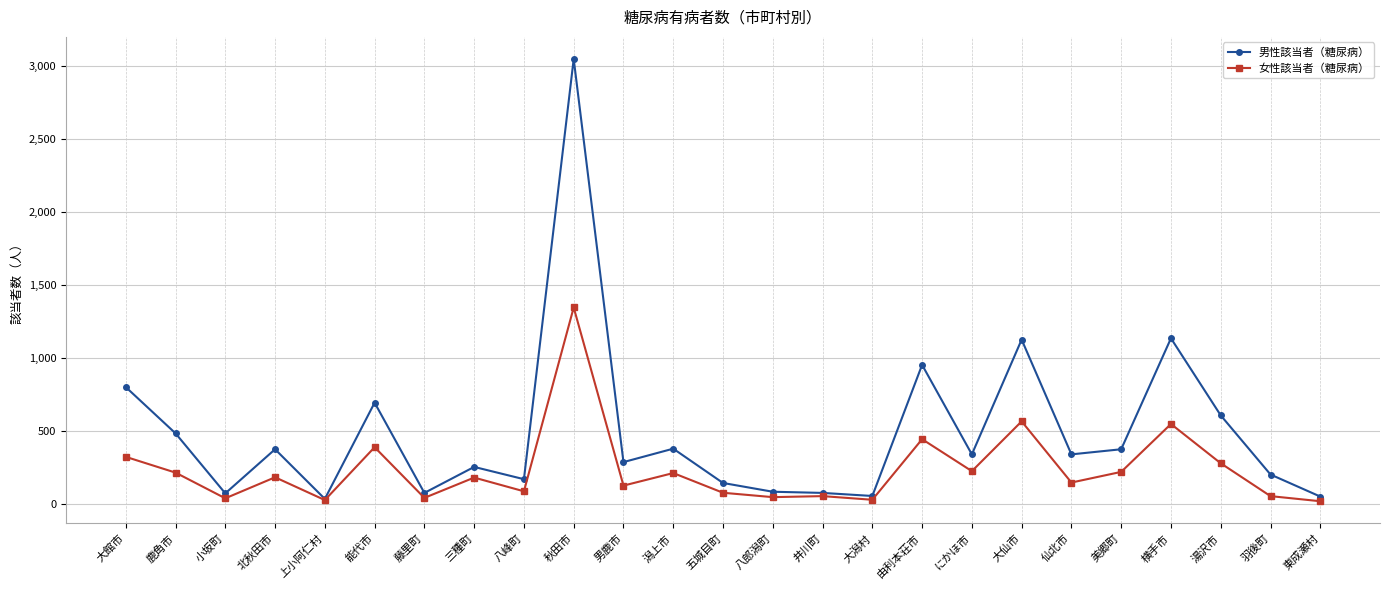

What is the sum of all 女性該当者（糖尿病） values?

5829